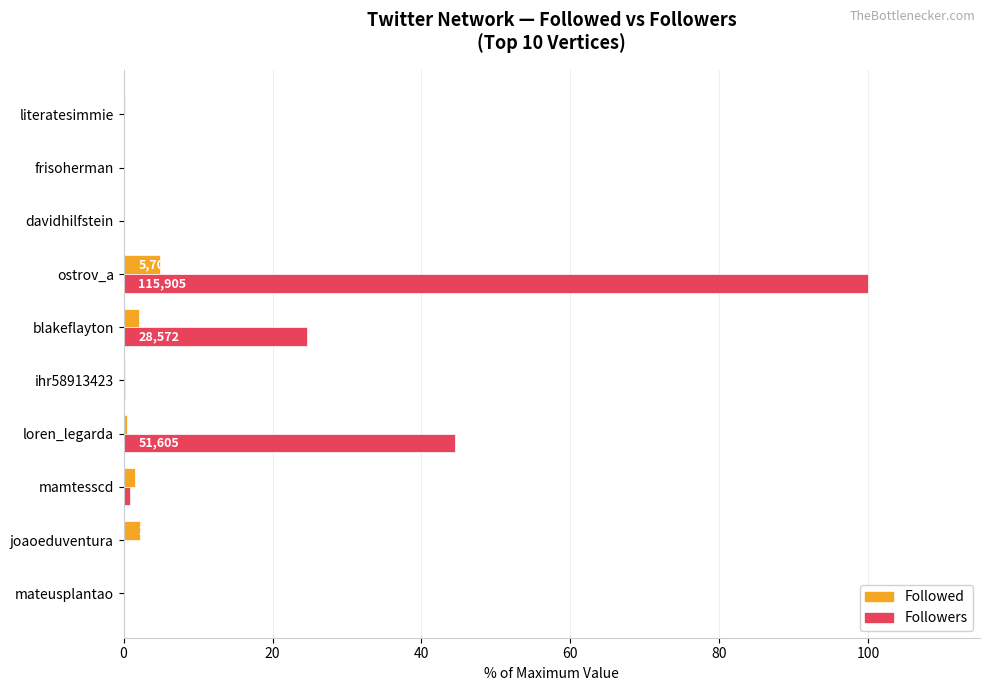

What are all the series names shown in the legend?

Followed, Followers